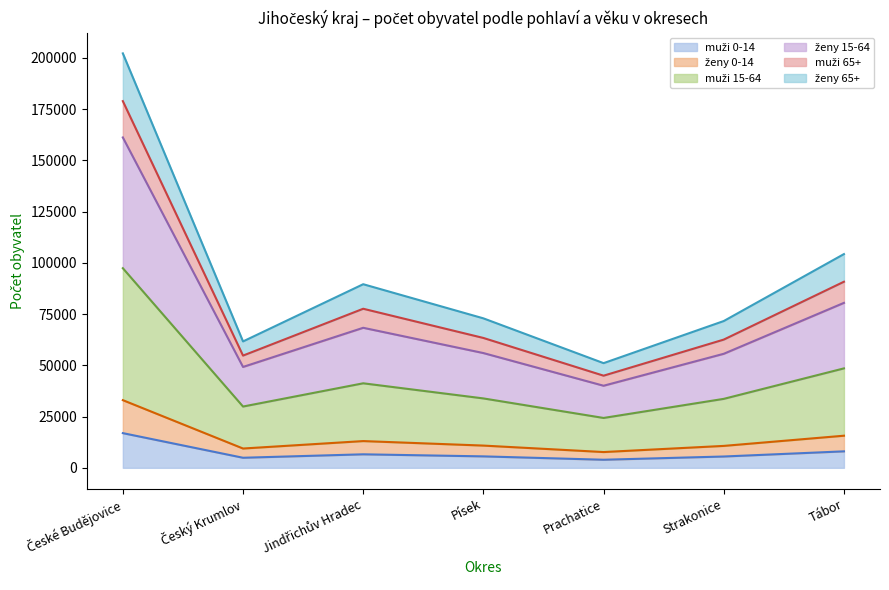

What is the total value across all series at Písek?

72912